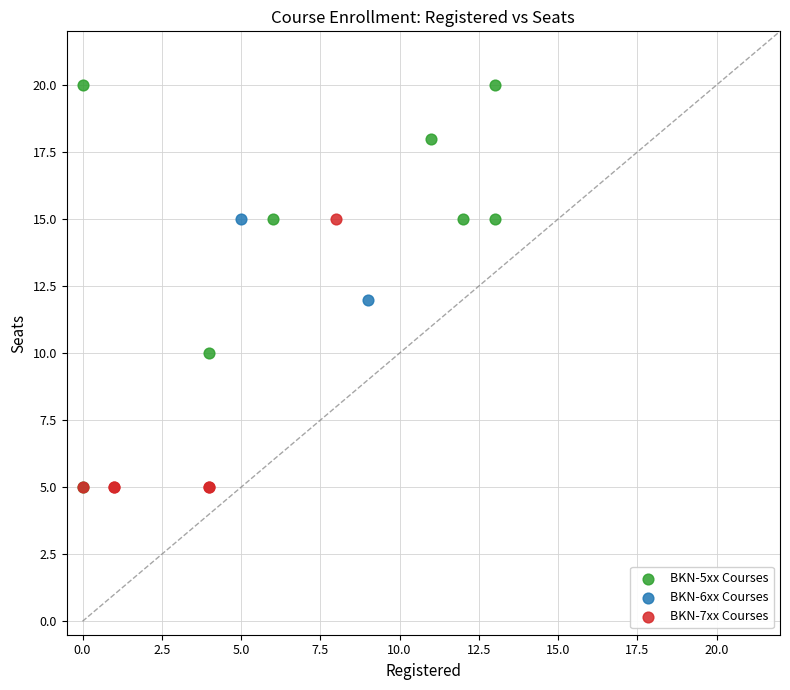

What are all the series names shown in the legend?

BKN-5xx Courses, BKN-6xx Courses, BKN-7xx Courses